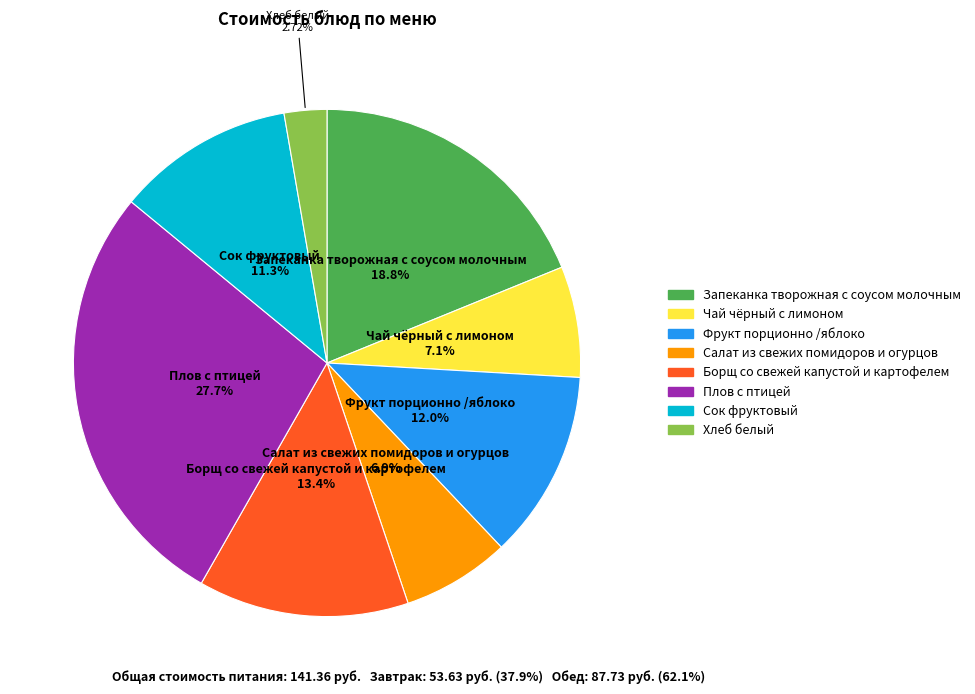

What is the ratio of the value at Фрукт порционно /яблоко to the value at Борщ со свежей капустой и картофелем?

0.9